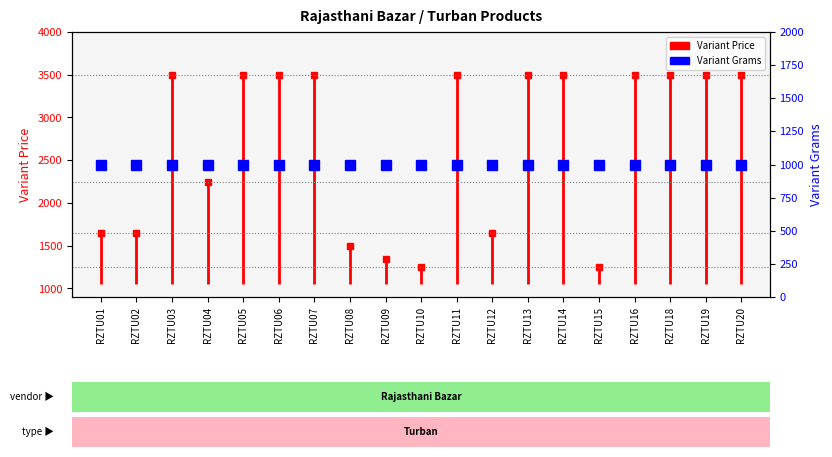

Is this an area chart (filled region under the line)?

No